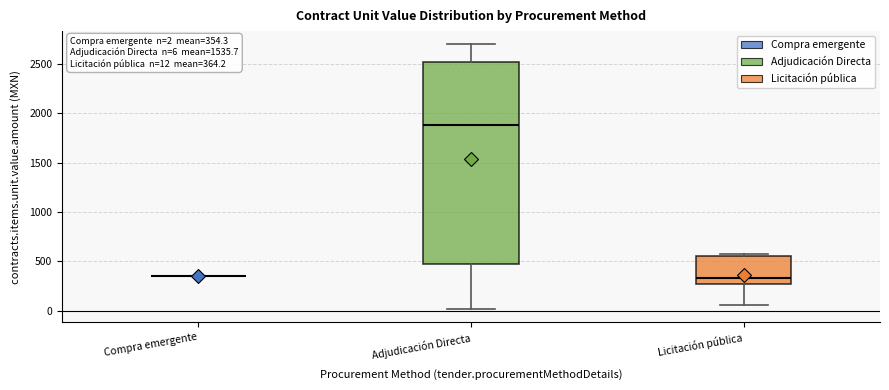

Comparing the boxes themselves (not the whiskers), which one is the tallest?

Adjudicación Directa